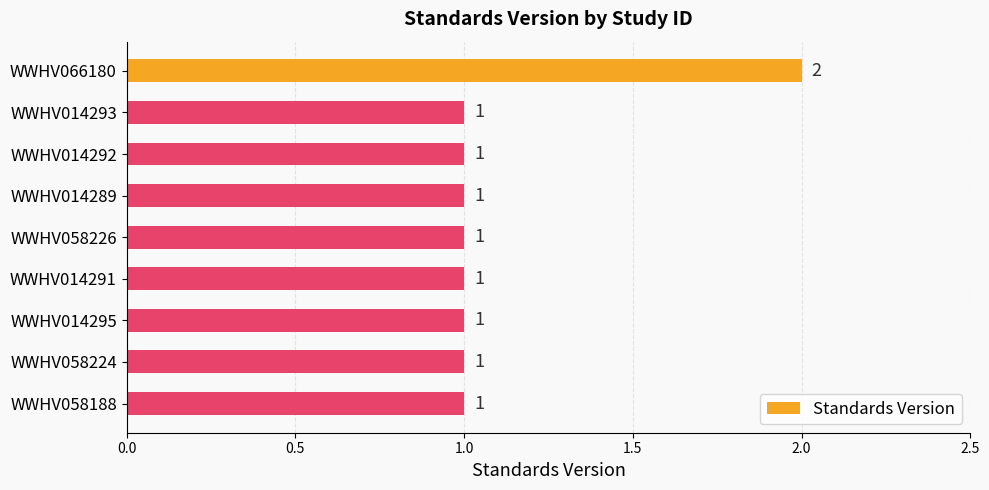

The value at WWHV014292 is 1. True or false?

True